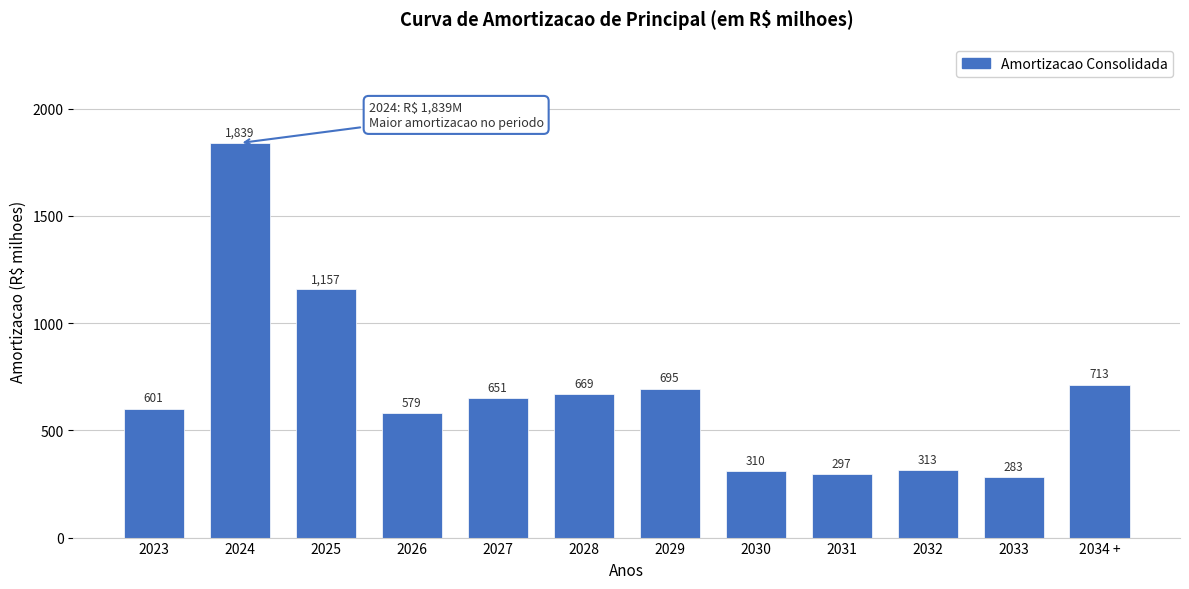

At which category does the chart reach its minimum across all series?

2033